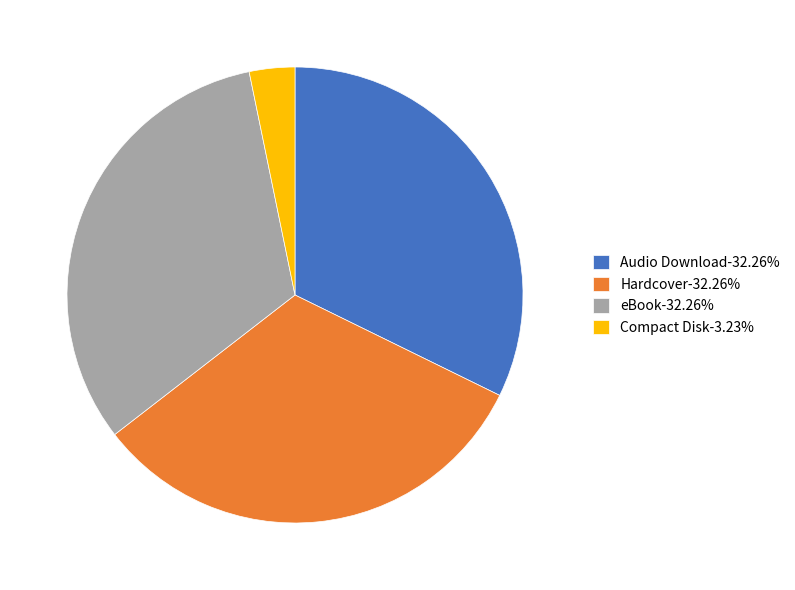

True or false: Hardcover accounts for 41% of the total.

False